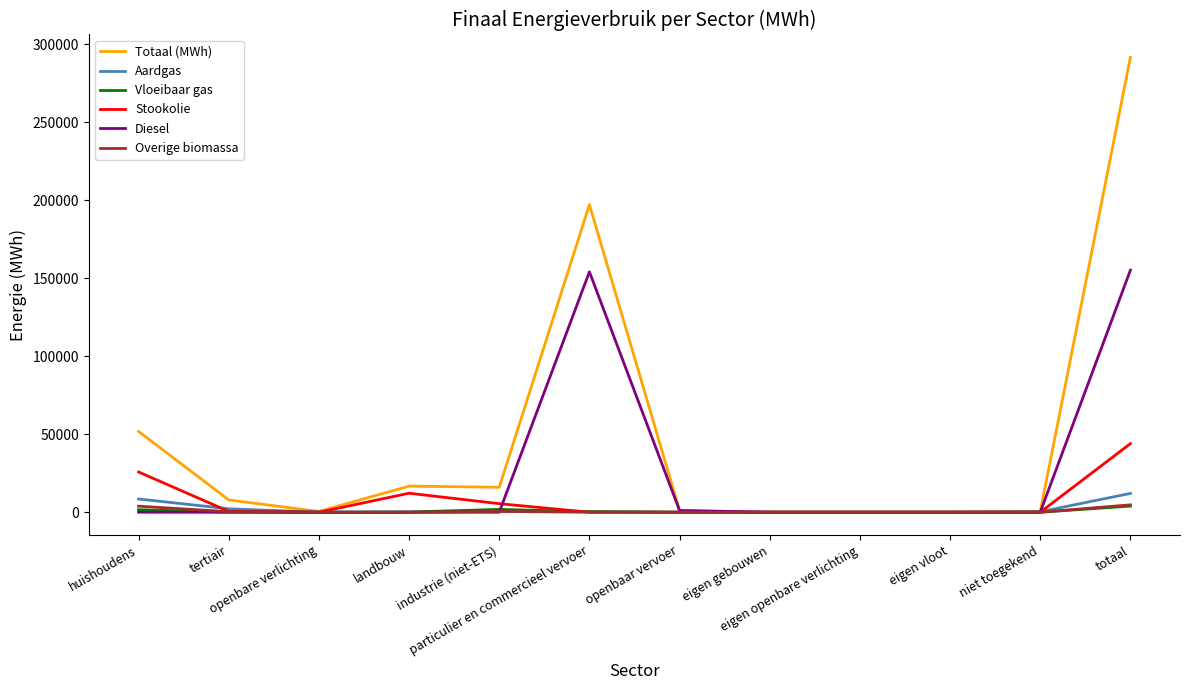

Which series has the widest spread of values?

Totaal (MWh)